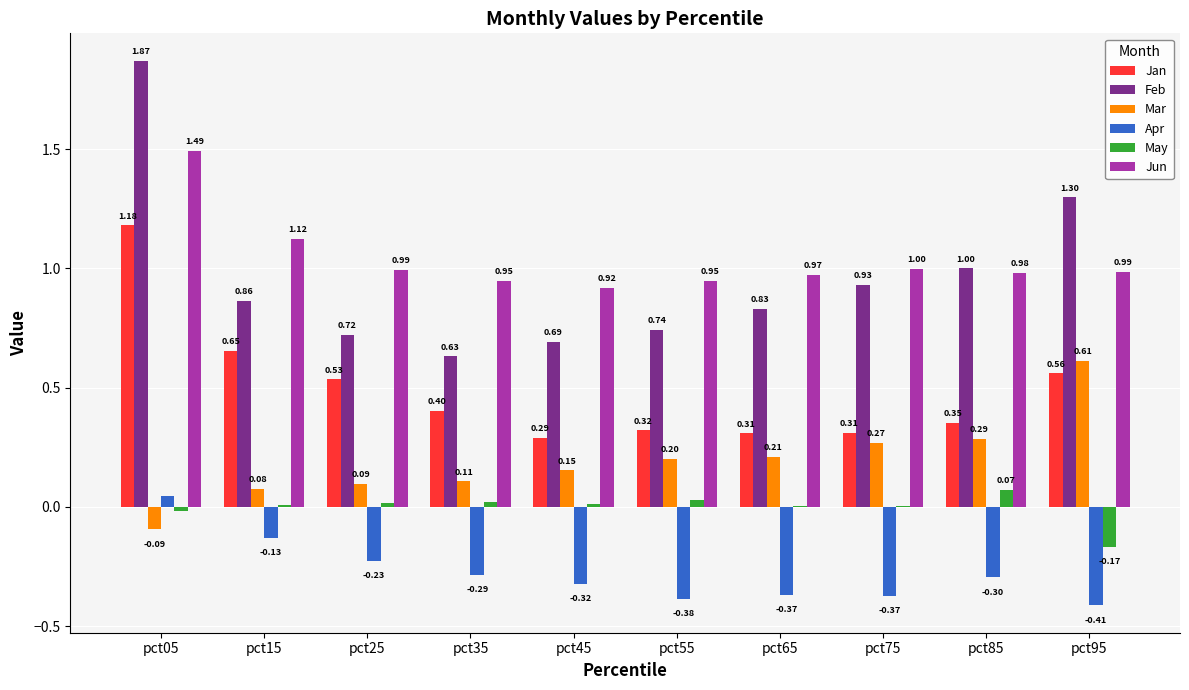

How many series are shown in this chart?

6